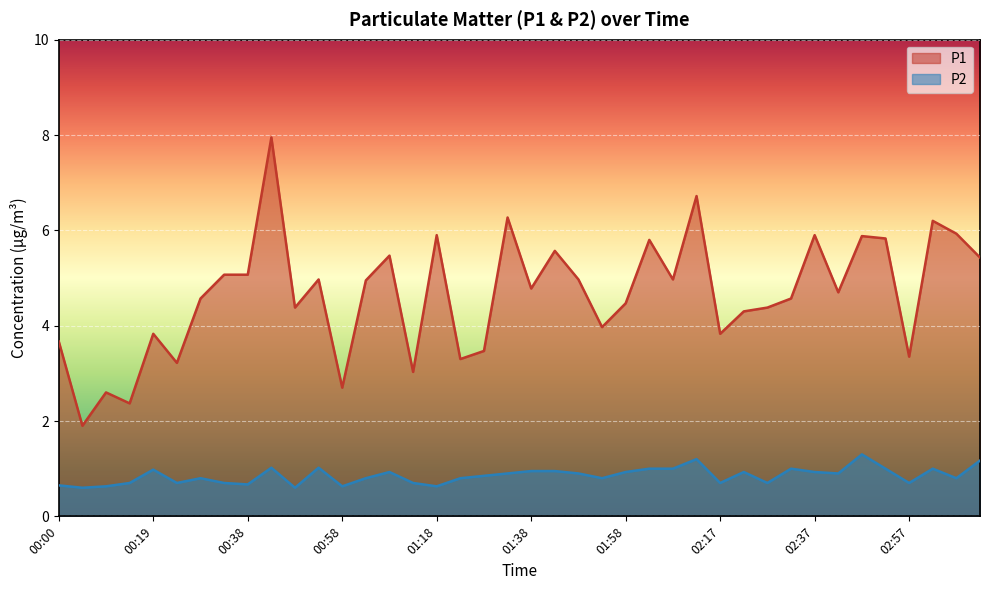

At which label is P2 closest to 0?

00:05